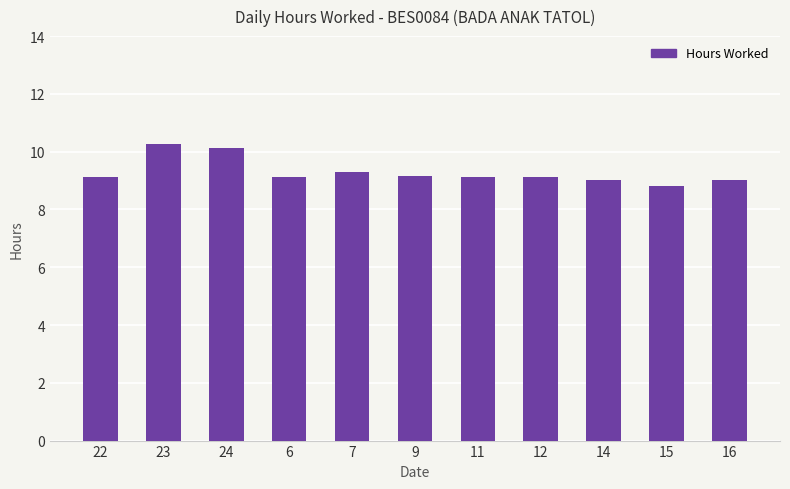

What is the change in value from 22 to 15?

-0.3